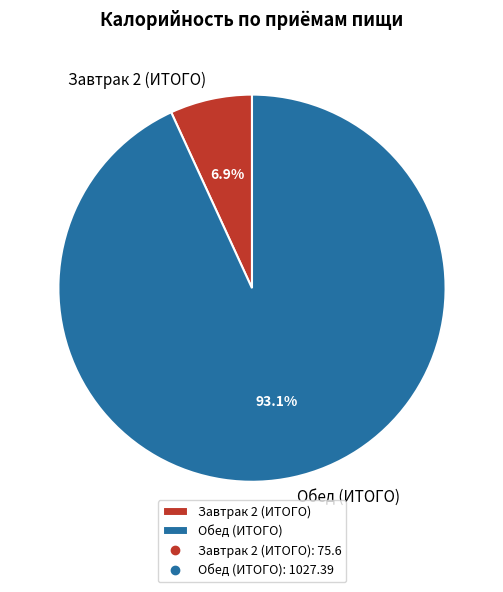

Between Обед (ИТОГО) and Завтрак 2 (ИТОГО), which is larger?

Обед (ИТОГО)